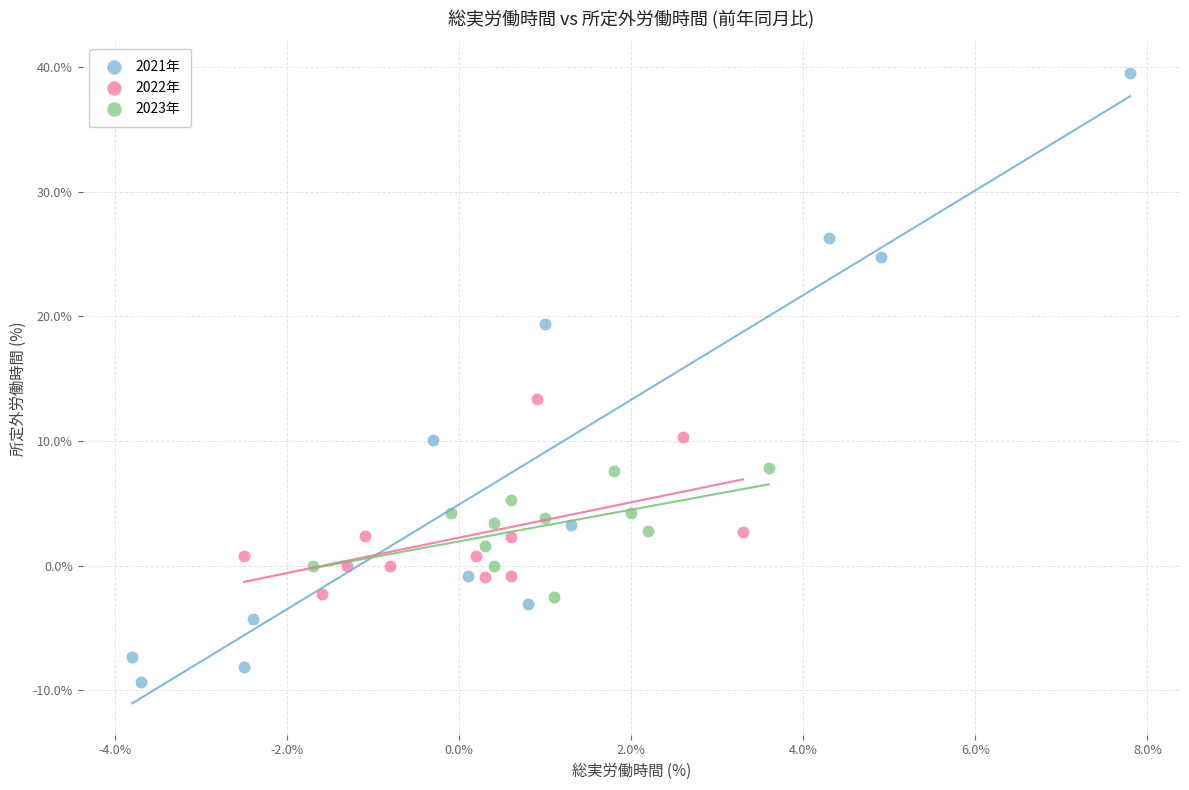

Which series contains the highest Y value?

2021年